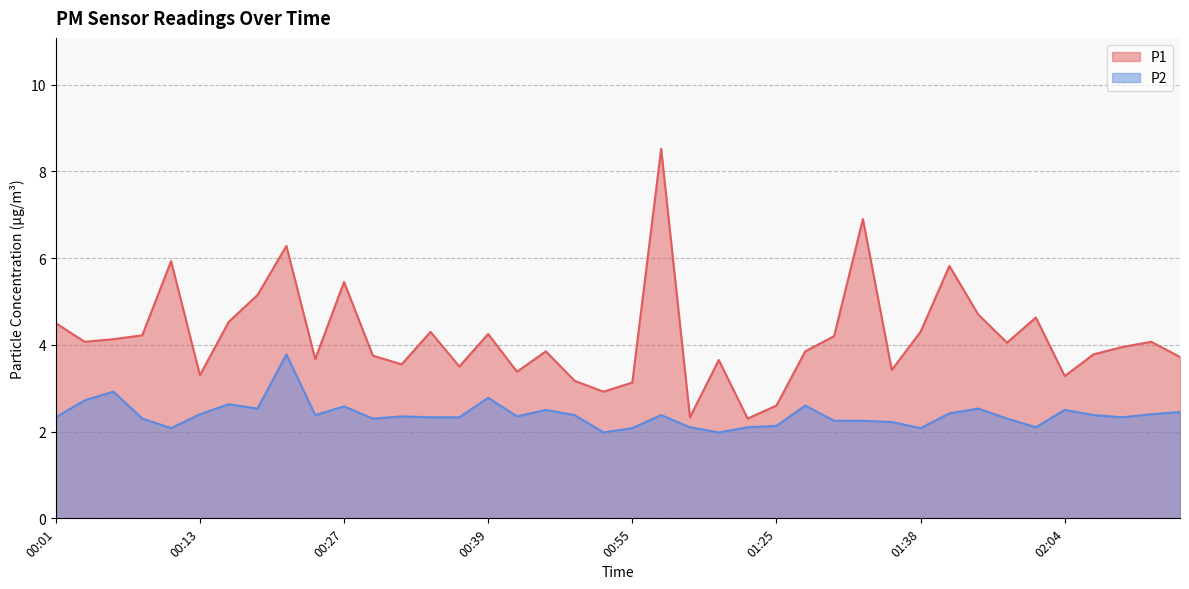

Which category has the highest value across all series?

00:58